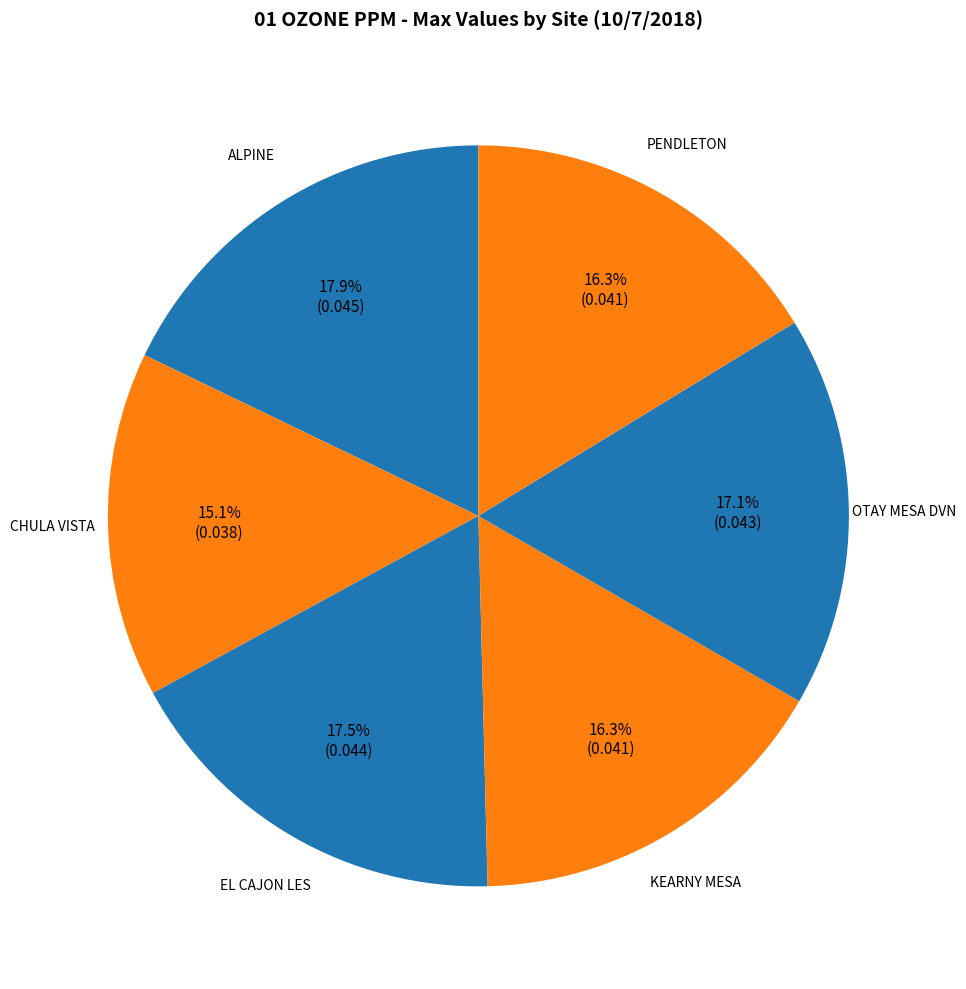

Is there a majority slice in this chart?

No